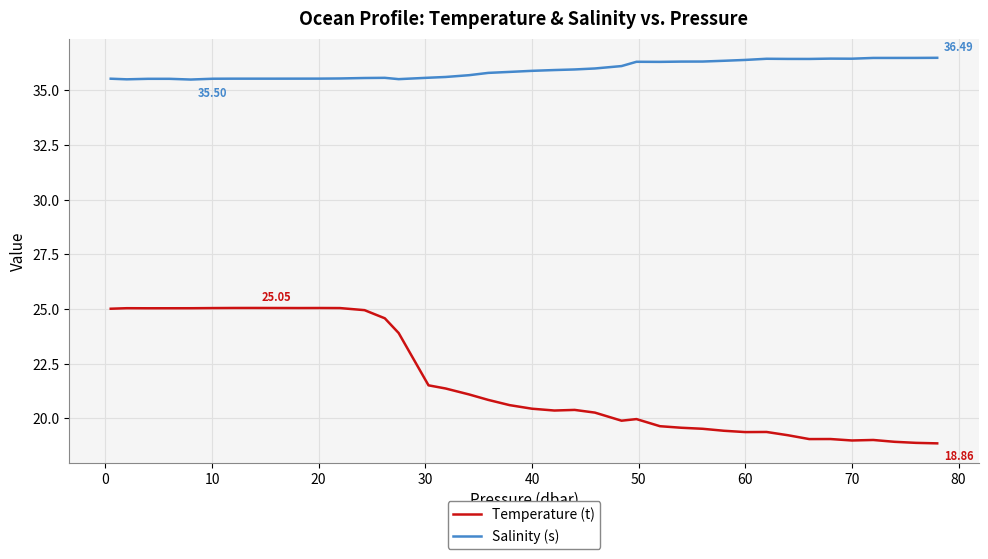

What is the difference between the maximum and minimum values in the Temperature (t) series?

6.2